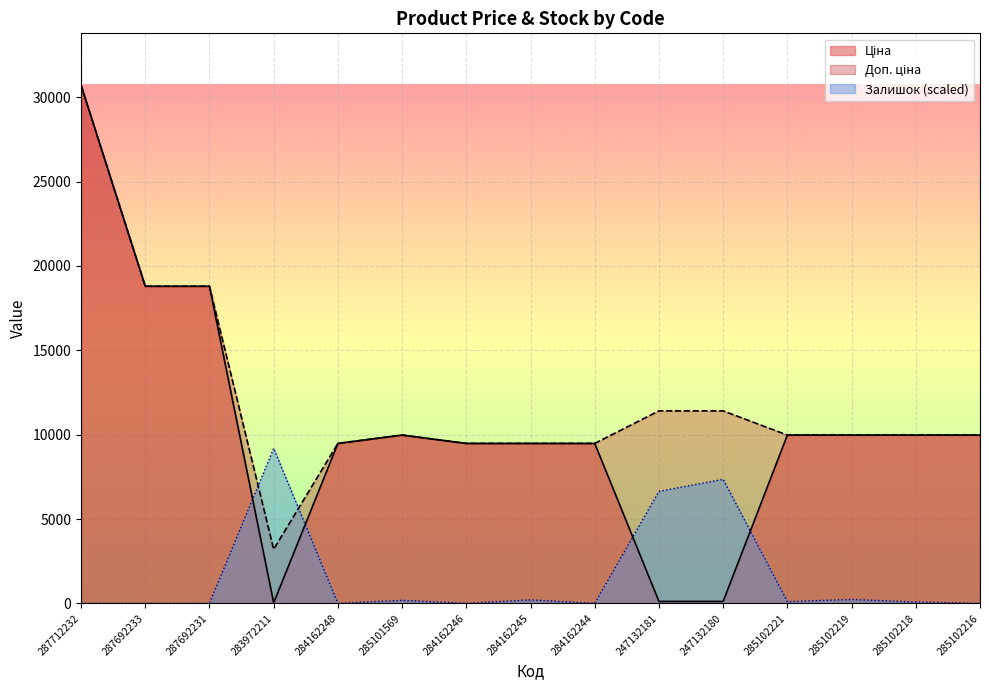

The value of Доп. ціна at 285102219 is 9975.0. True or false?

True